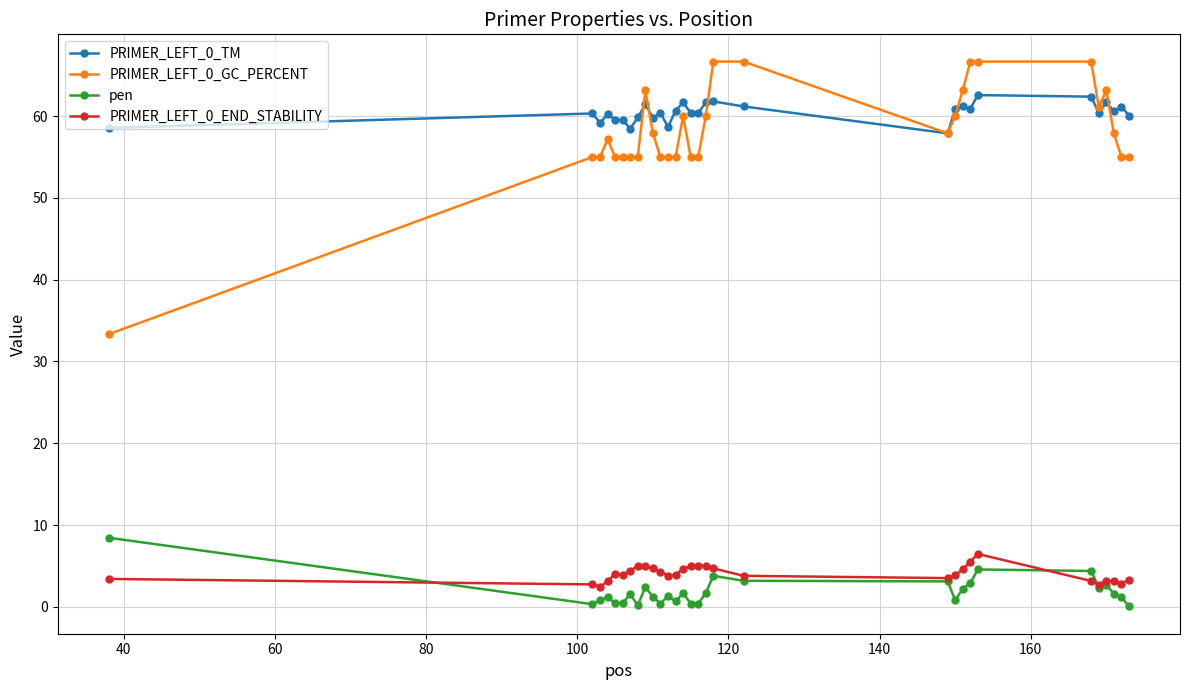

What is the highest value of the PRIMER_LEFT_0_END_STABILITY series?

6.5